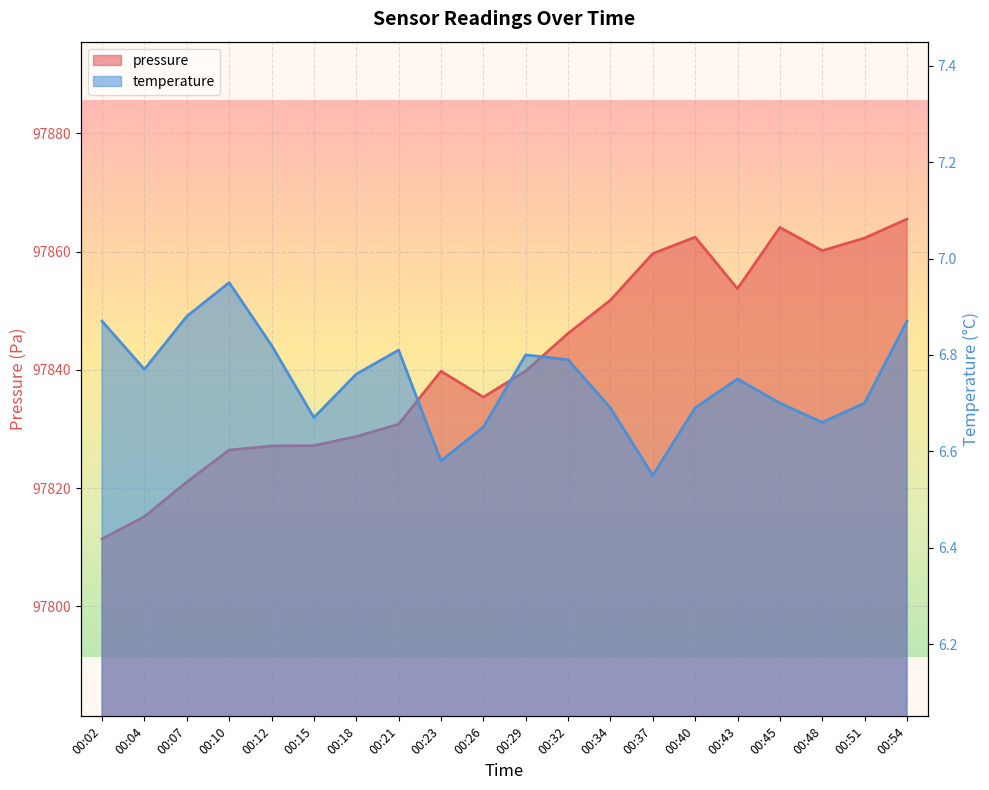

At which label is pressure closest to 97838?

00:23